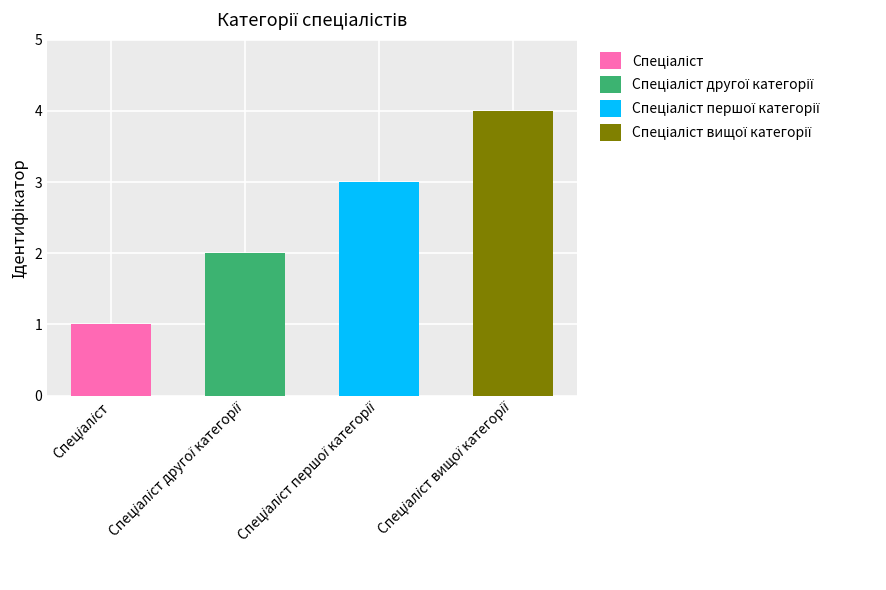

Approximately how many times larger is the value at Спеціаліст compared to Спеціаліст другої категорії?

0.5